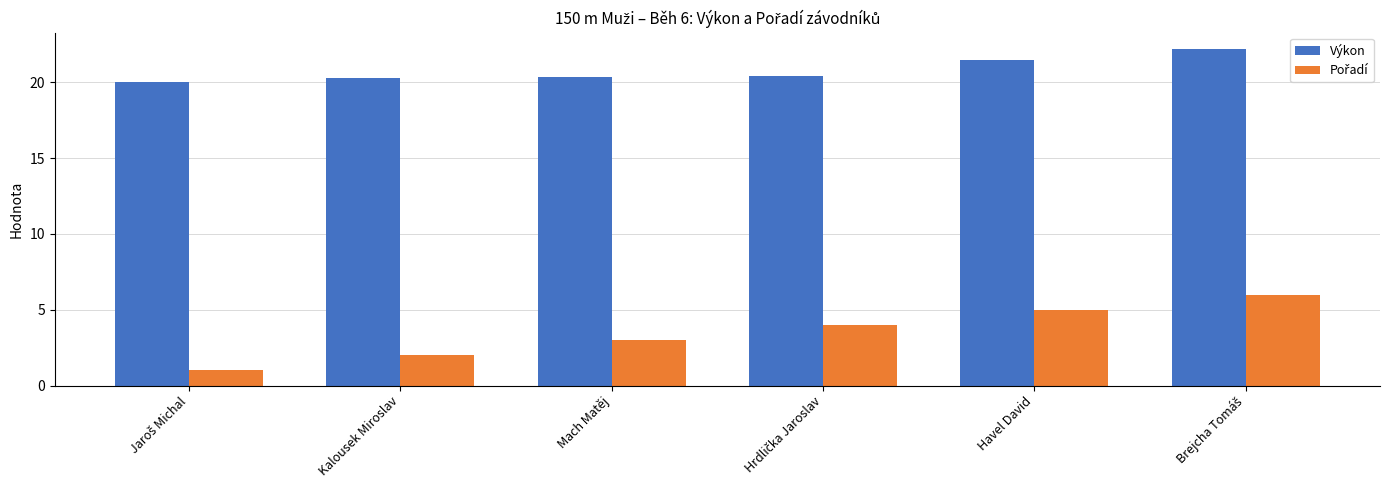

What is the value of the Výkon bar at the 6th from the left?

22.2